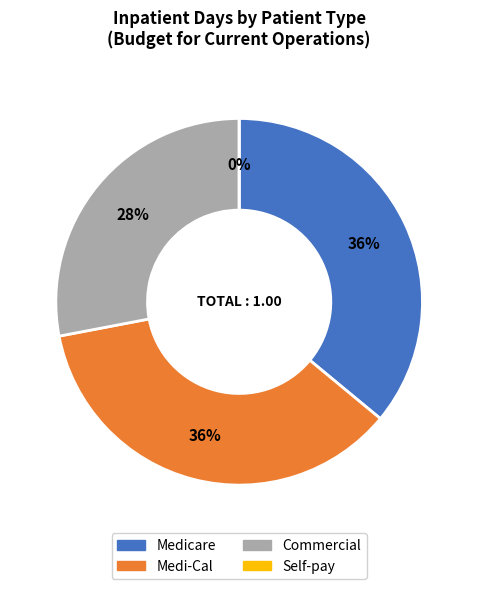

Which slice is the largest?

Medicare